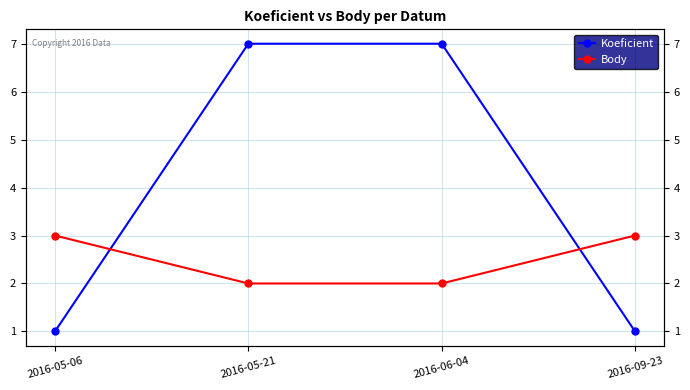

Count the Koeficient values in the range 1 to 7.

4